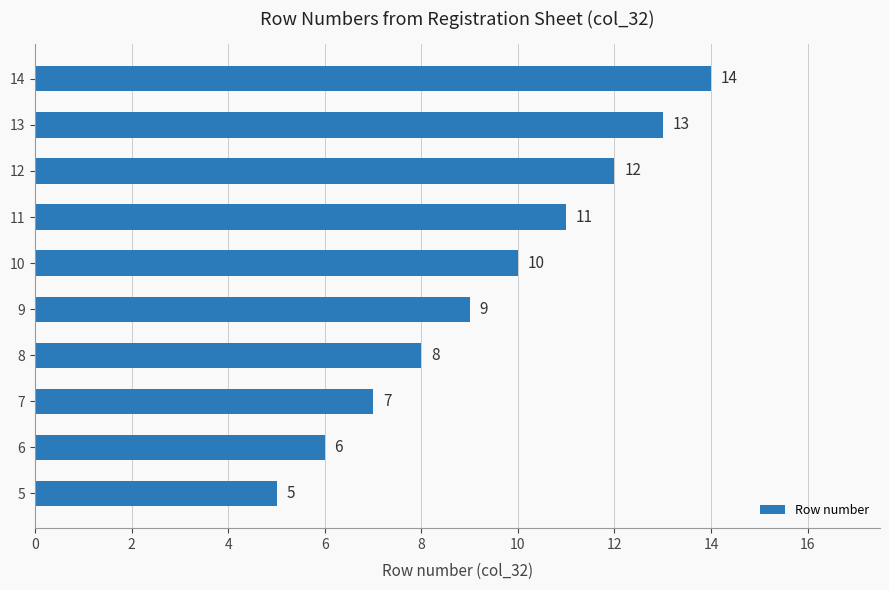

What is the sum of all values?

95